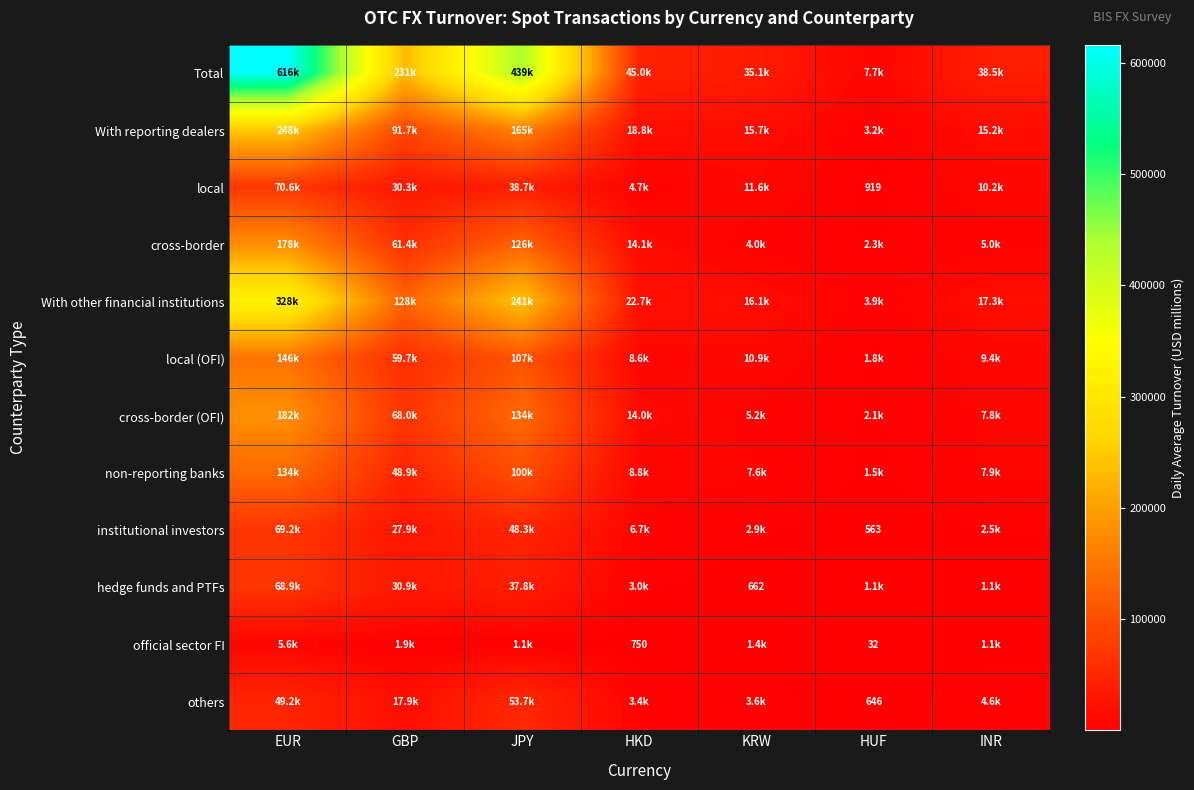

What is the maximum value shown in the chart?

616115.1